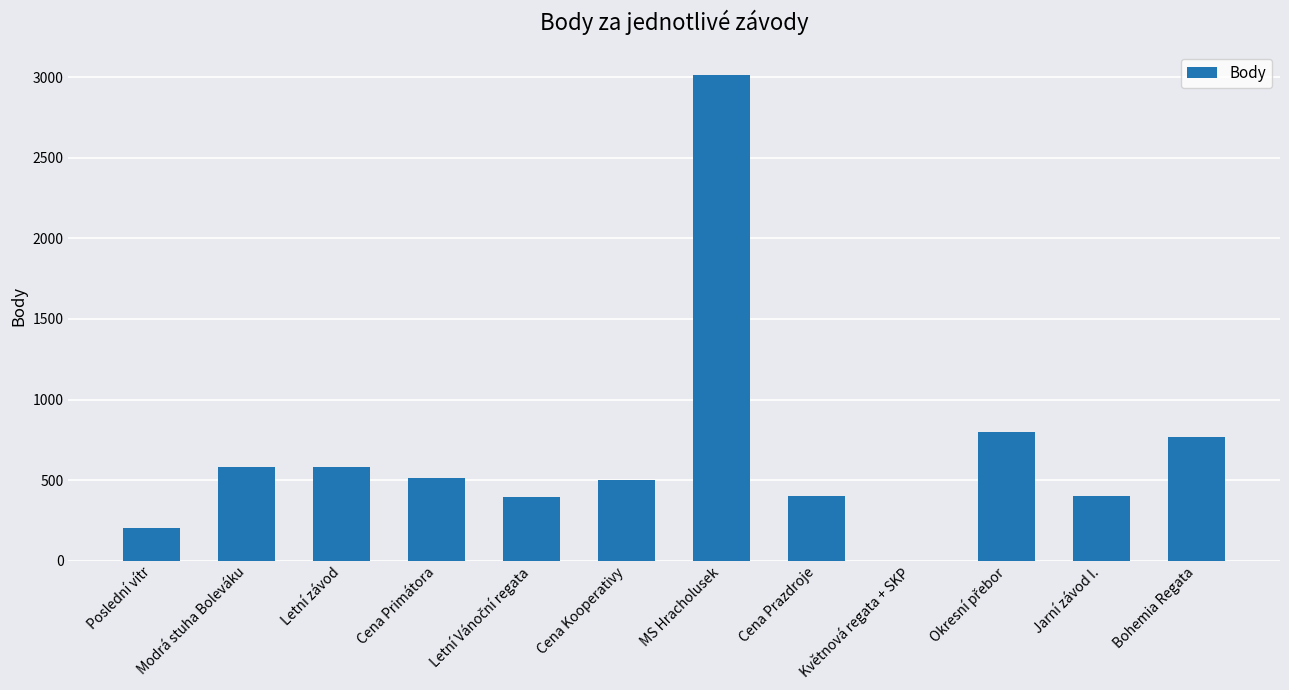

What is the greatest value displayed?

3012